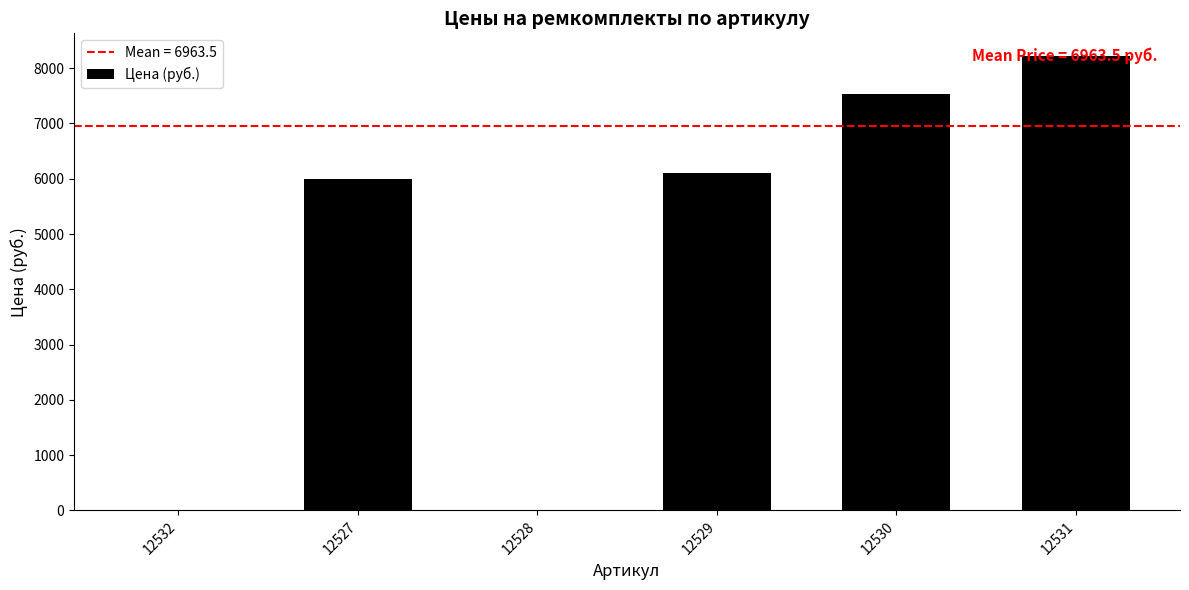

What is the greatest value displayed?

8220